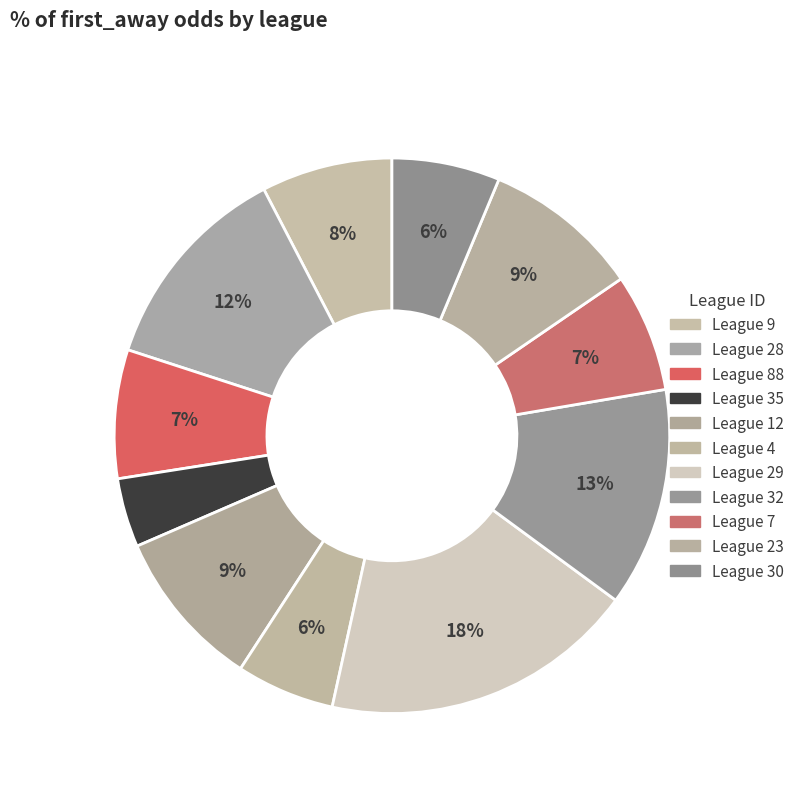

Count the number of slices in the pie.

11